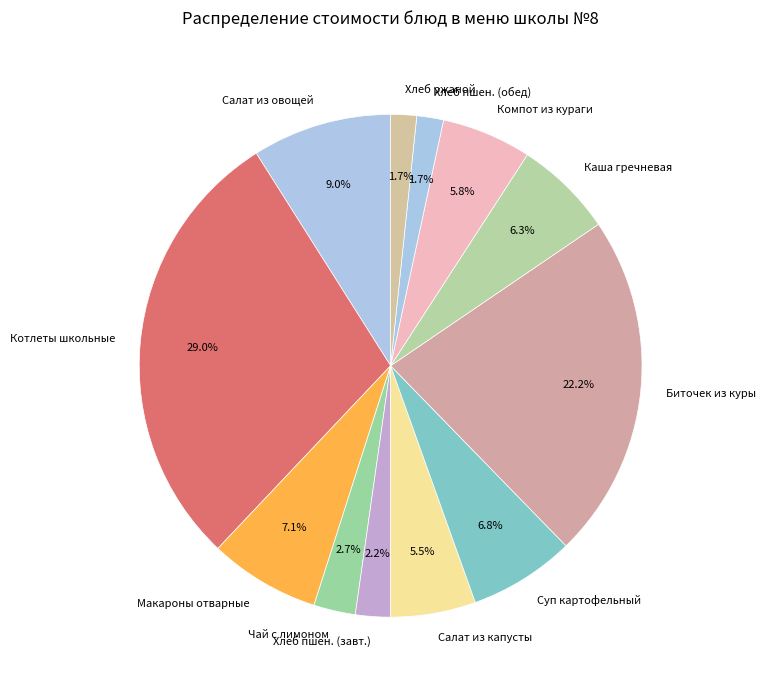

How much of the chart is everything except Котлеты школьные?

71.0%